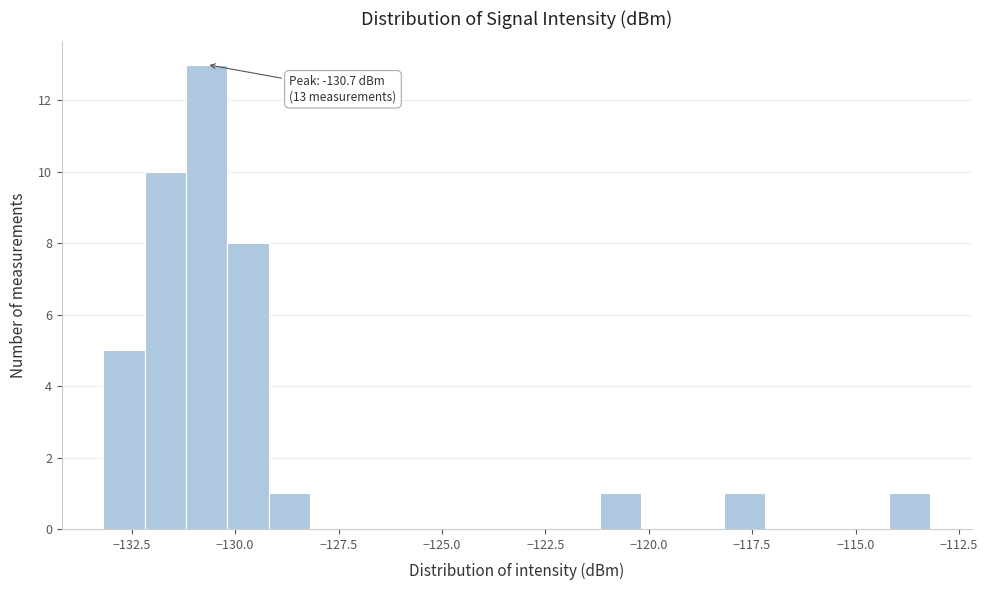

Around what value on the x-axis is the tallest bar? Give the approximate position of its centre, as read against the axis.

-130.5